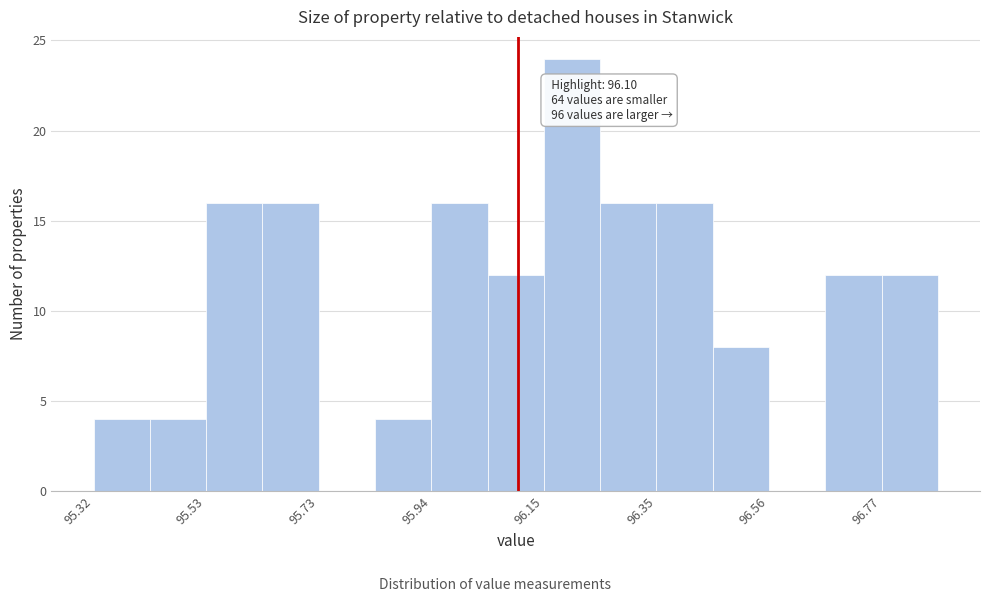

Read against the x-axis, roughly where is the centre of the tallest bar?

96.20